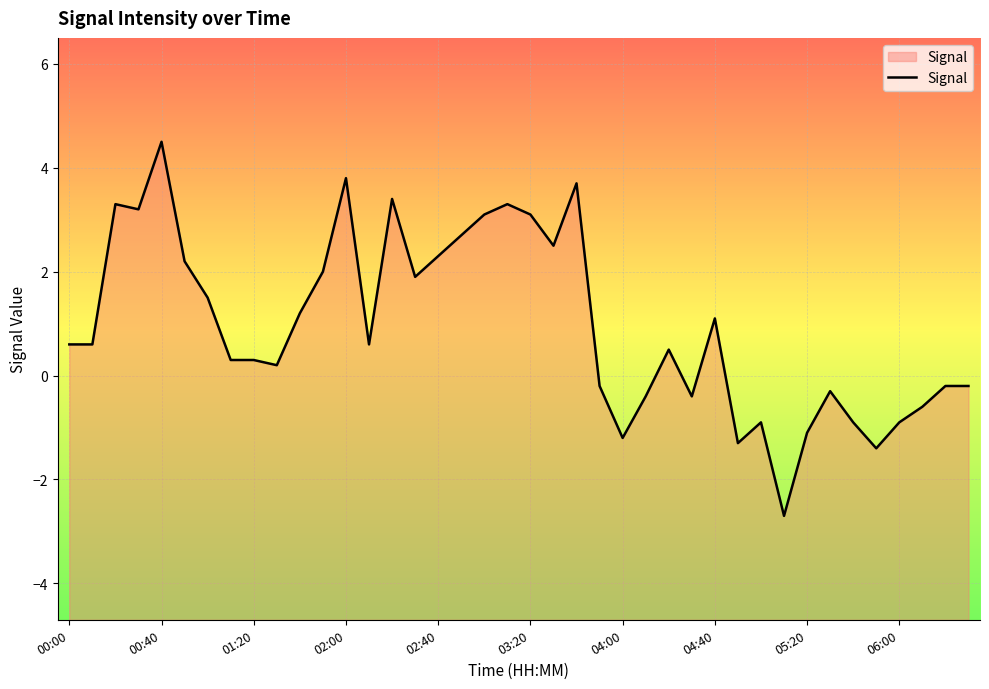

Is it true that the value at 00:00 is 0.9?

False